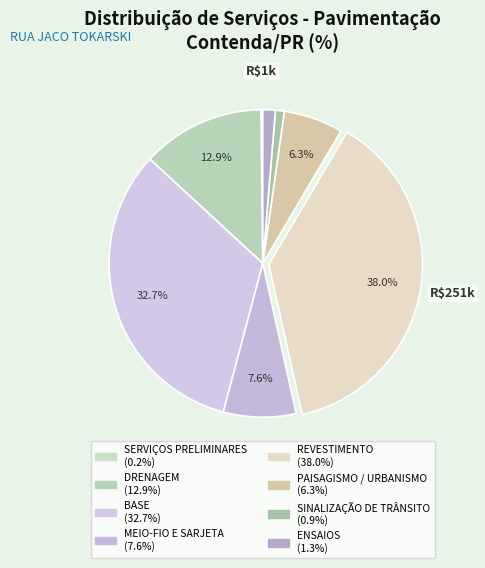

What percentage is NOT represented by PAISAGISMO / URBANISMO?

93.7%